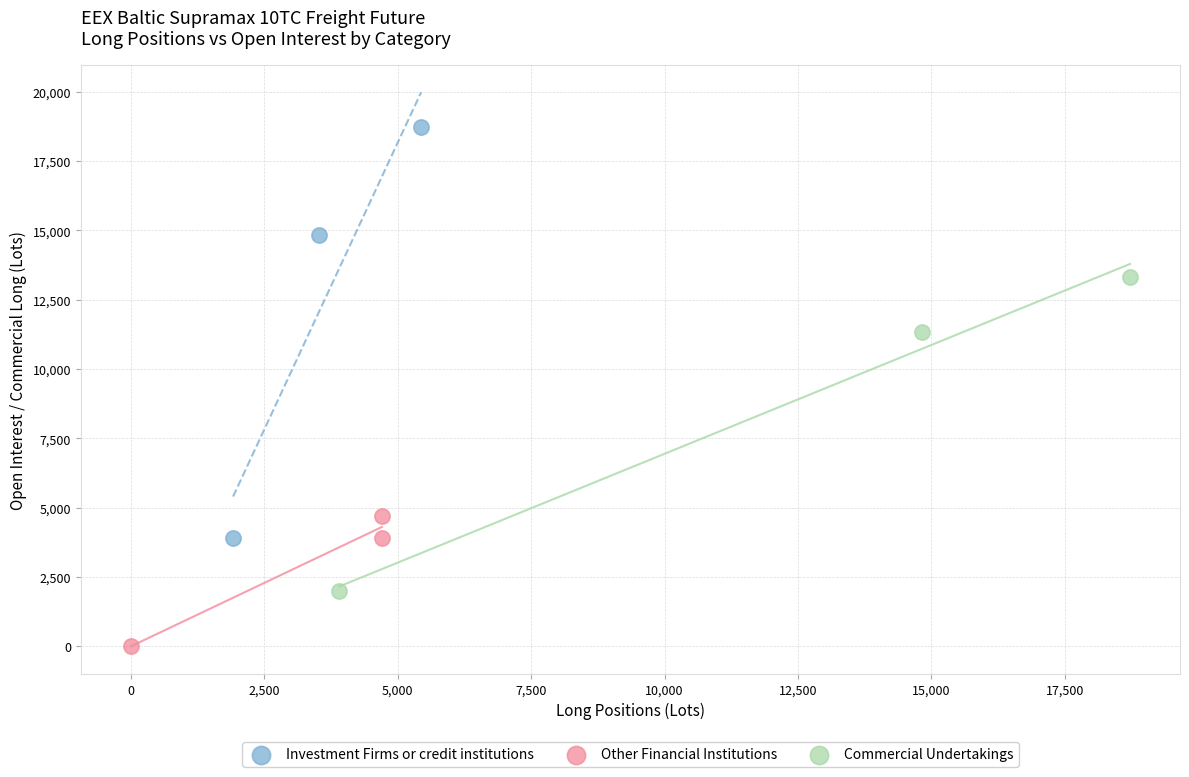

Which series reaches the minimum Y coordinate?

Other Financial Institutions